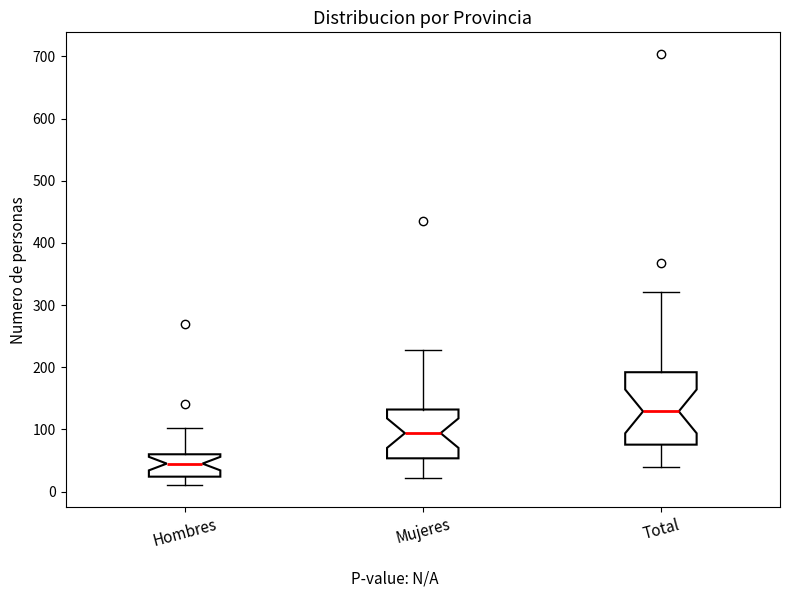

Which box has the highest median line?

Total